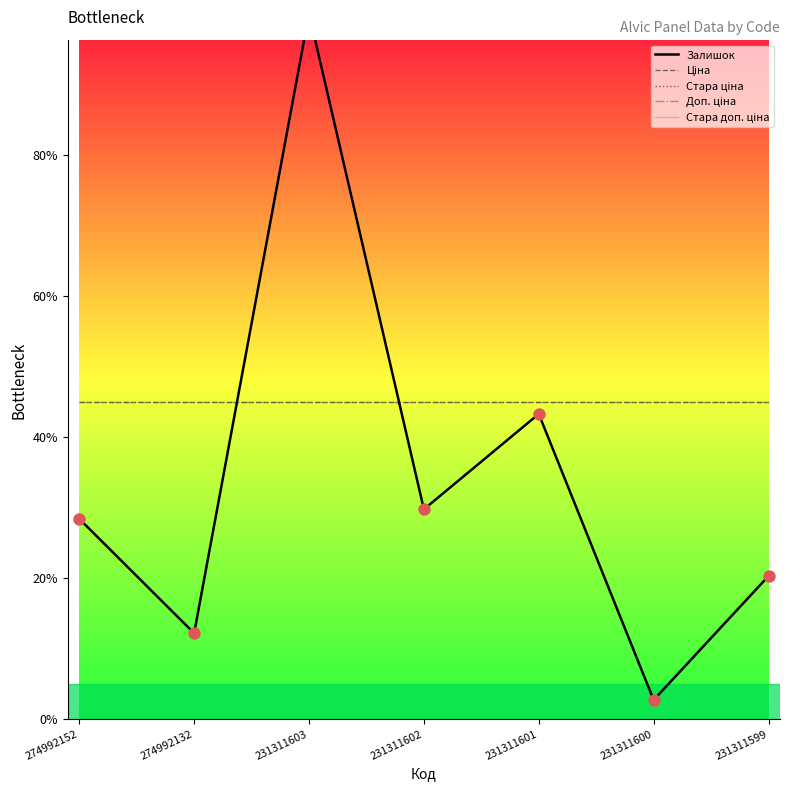

At which category is the sum across all series the highest?

231311603